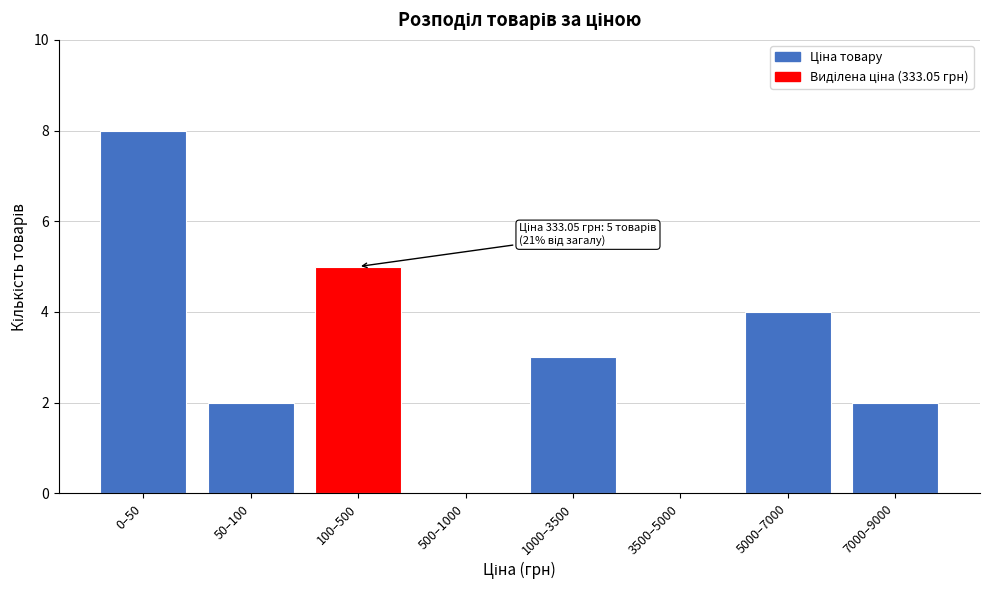

Reading right to left, transcribe all the data shown in this chart.

7000–9000=2	5000–7000=4	3500–5000=0	1000–3500=3	500–1000=0	100–500=5	50–100=2	0–50=8